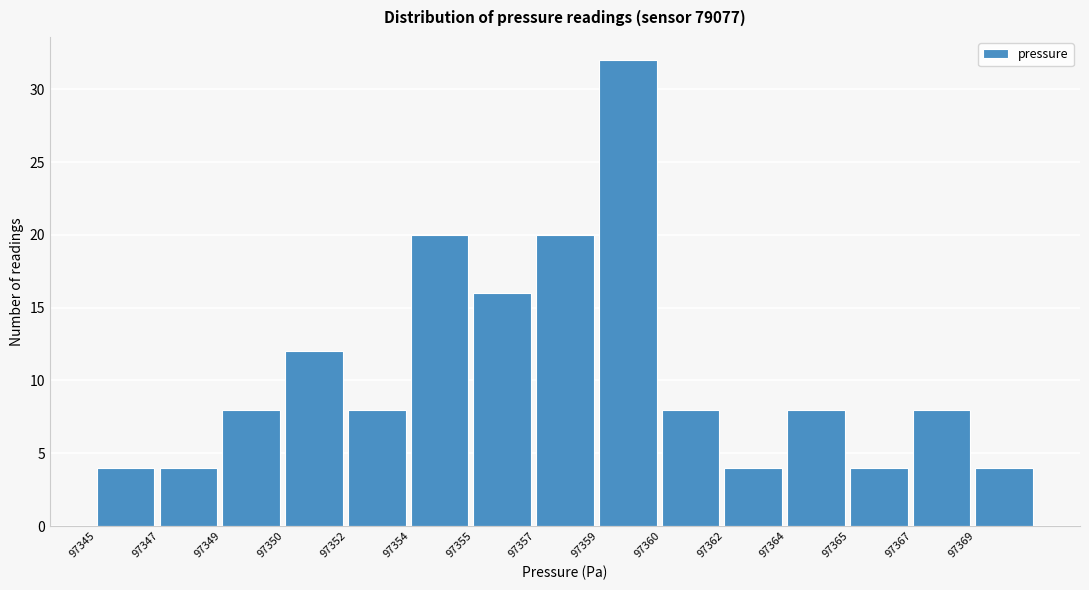

Reading left to right, what are all the values shown in this chart?

4	4	8	12	8	20	16	20	32	8	4	8	4	8	4